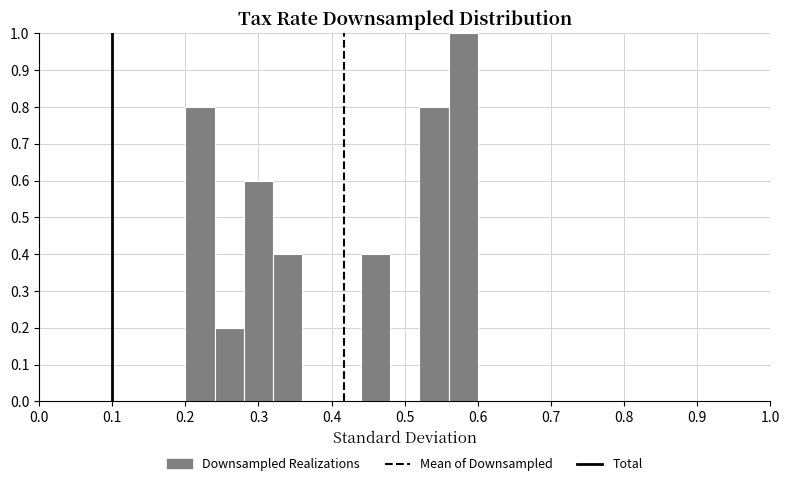

Reading left to right, transcribe this chart: for each bar, give the range it covers on the x-axis and its height. The values are not printed on the chart, so give them approximately, as read against the axis.

0.20 to 0.24: 0.8
0.24 to 0.28: 0.2
0.28 to 0.32: 0.6
0.32 to 0.36: 0.4
0.36 to 0.40: 0
0.40 to 0.44: 0
0.44 to 0.48: 0.4
0.48 to 0.52: 0
0.52 to 0.56: 0.8
0.56 to 0.60: 1.0